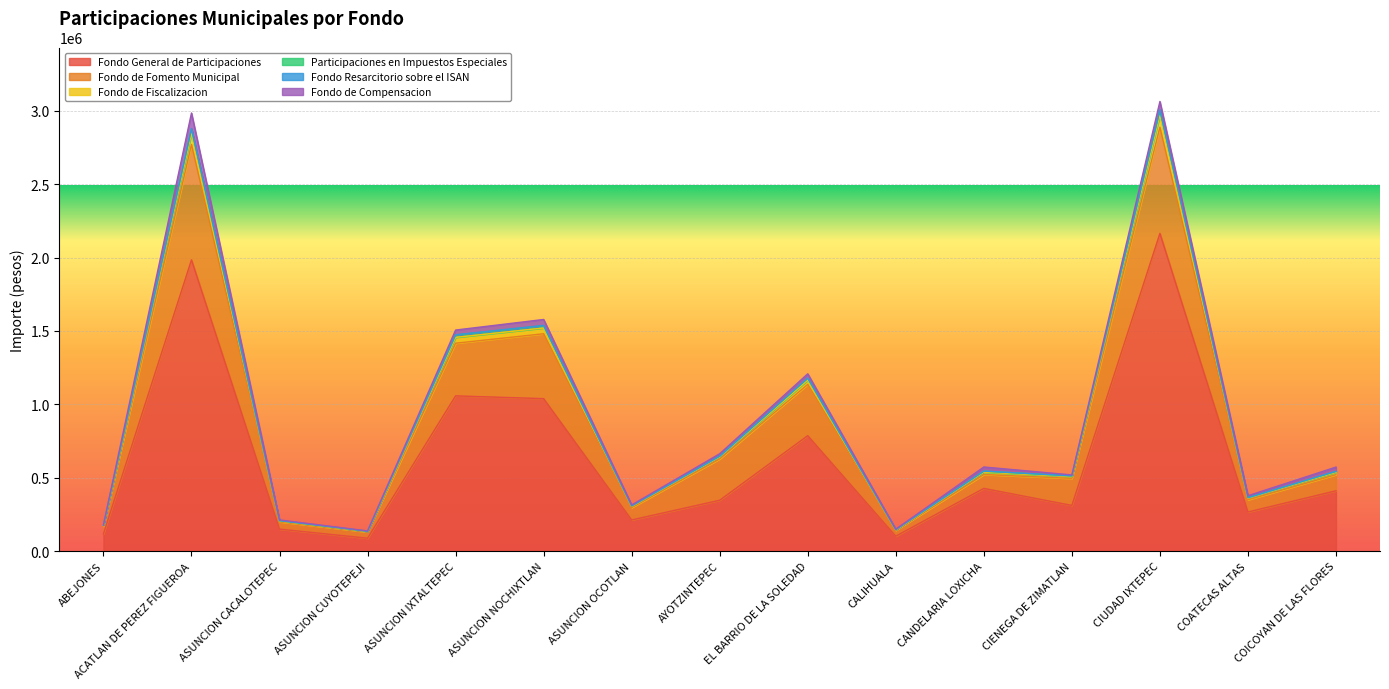

Where does the Participaciones en Impuestos Especiales series first go above 543036?

ACATLAN DE PEREZ FIGUEROA